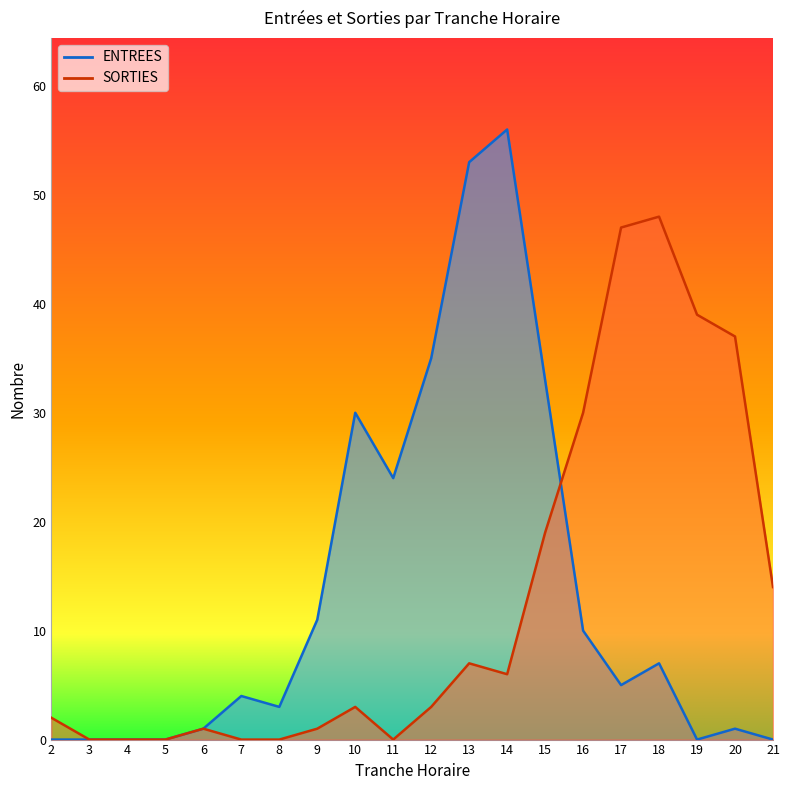

Reading left to right, what are all the values shown in this chart?

ENTREES: 2=0	3=0	4=0	5=0	6=1	7=4	8=3	9=11	10=30	11=24	12=35	13=53	14=56	15=33	16=10	17=5	18=7	19=0	20=1	21=0
SORTIES: 2=2	3=0	4=0	5=0	6=1	7=0	8=0	9=1	10=3	11=0	12=3	13=7	14=6	15=19	16=30	17=47	18=48	19=39	20=37	21=14